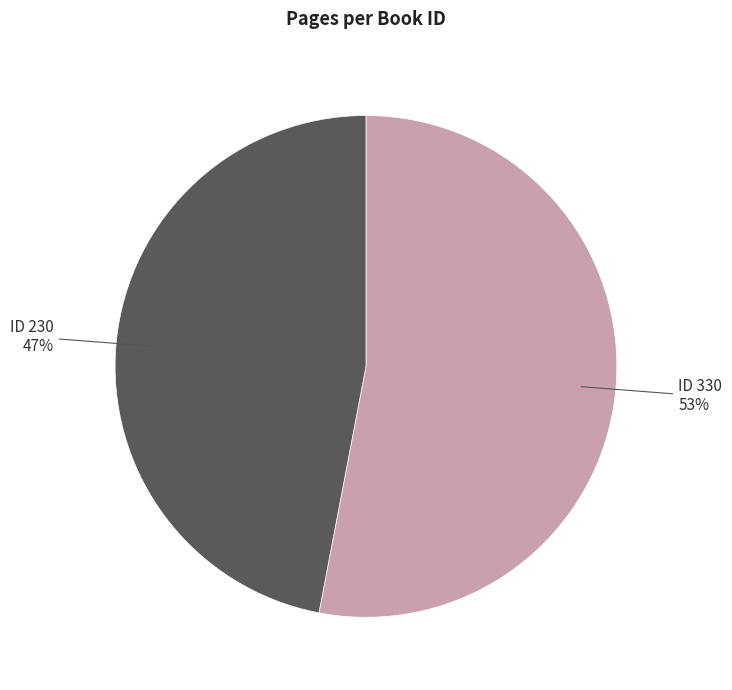

To the nearest percent, what is the difference between the largest and smallest slice percentages?

6%